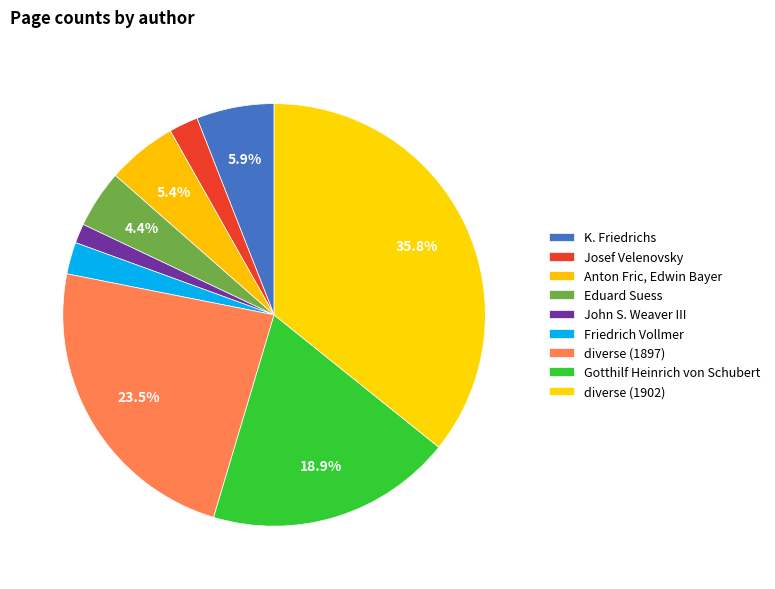

How many slices are in this pie chart?

9